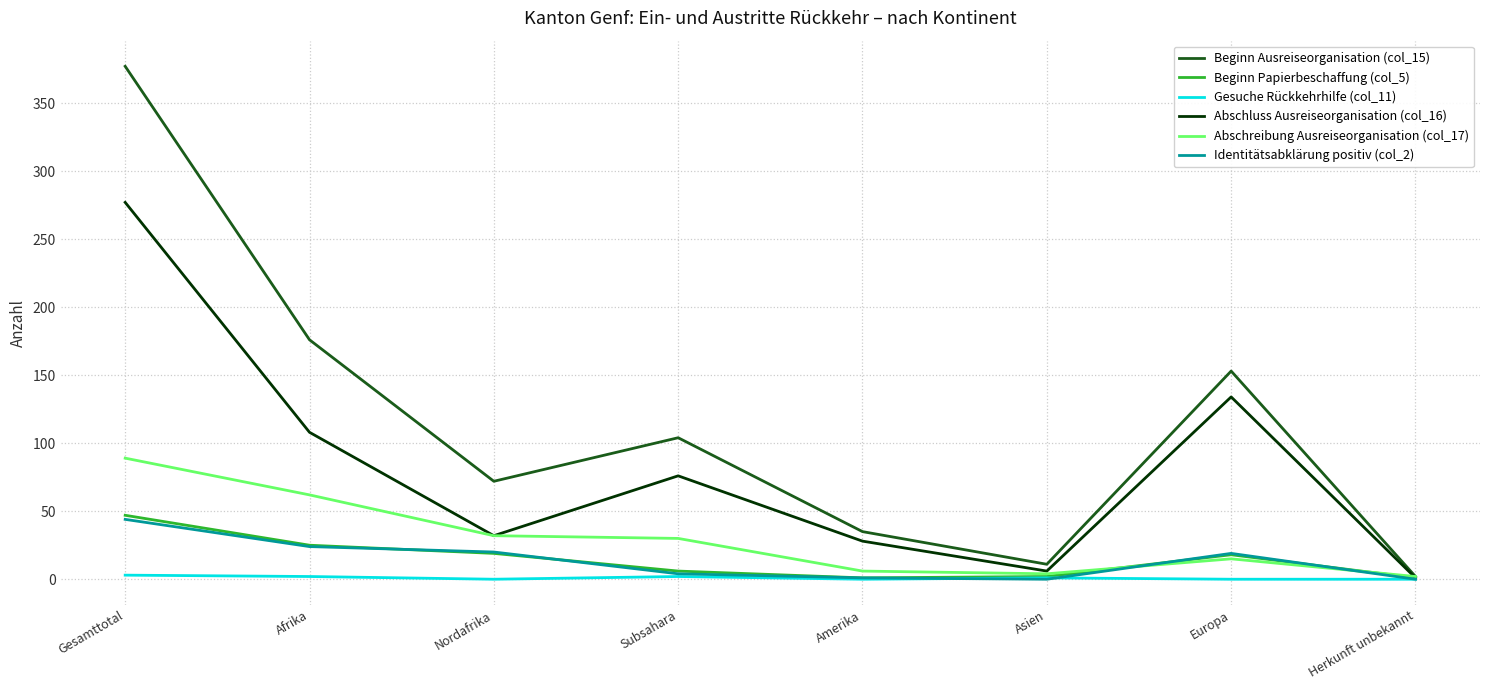

Is the value of Abschluss Ausreiseorganisation (col_16) at Europa greater than the value of Beginn Ausreiseorganisation (col_15) at Asien?

Yes